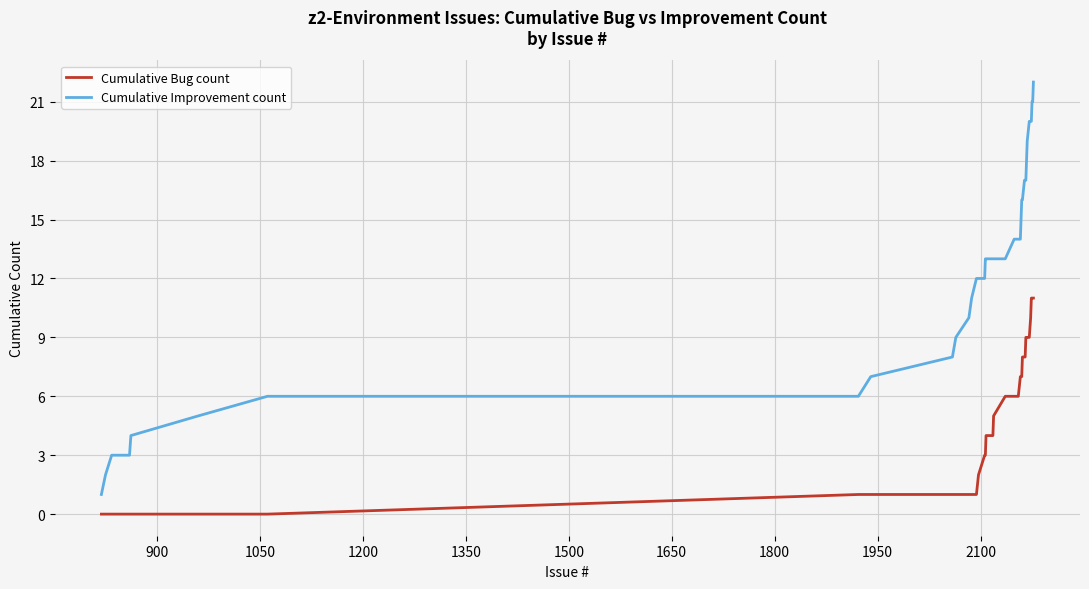

What is the difference between the maximum and minimum values in the Cumulative Improvement count series?

21